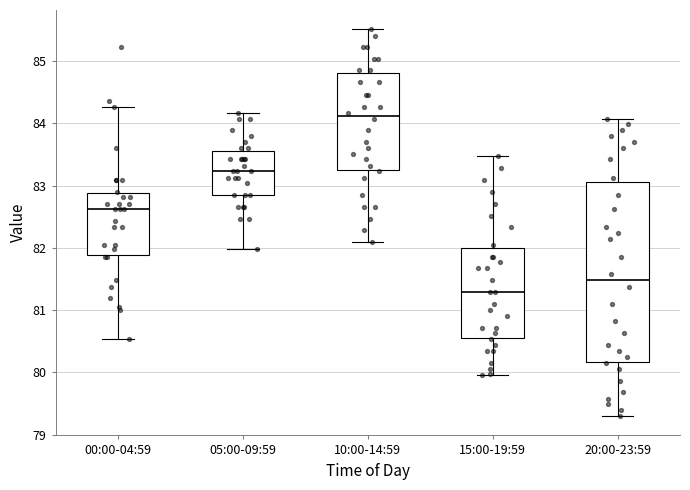

Reading left to right, transcribe this box plot: for each box, give where its median line is, the range the box spans, and where its two whiskers end, as read against the y-axis. The values are not printed on the chart, so give them approximately, as read against the axis.

00:00-04:59: median 82.6, box 81.9 to 82.9, whiskers 80.5 to 84.3
05:00-09:59: median 83.2, box 82.9 to 83.6, whiskers 82.0 to 84.2
10:00-14:59: median 84.1, box 83.3 to 84.8, whiskers 82.1 to 85.5
15:00-19:59: median 81.3, box 80.6 to 82.0, whiskers 80.0 to 83.5
20:00-23:59: median 81.5, box 80.2 to 83.1, whiskers 79.3 to 84.1